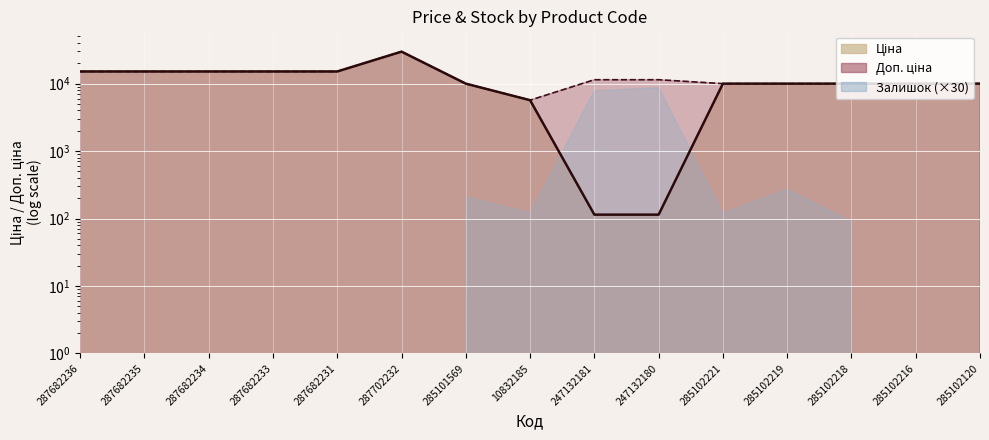

True or false: Ціна and Доп. ціна cross at least once.

False